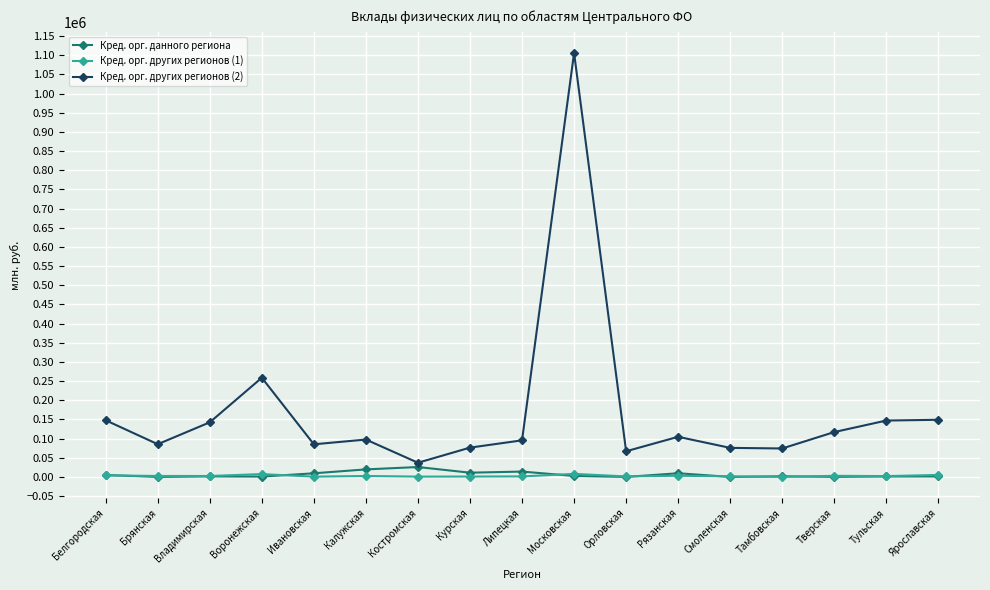

What is the label of the 11th point from the right?

Костромская